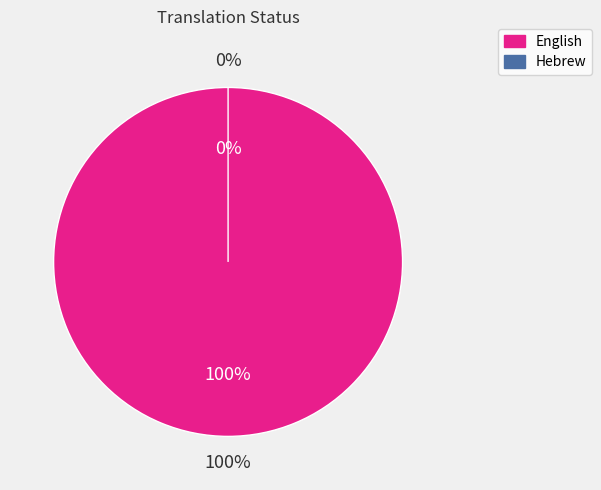

The Hebrew slice represents 0% of the pie. True or false?

True